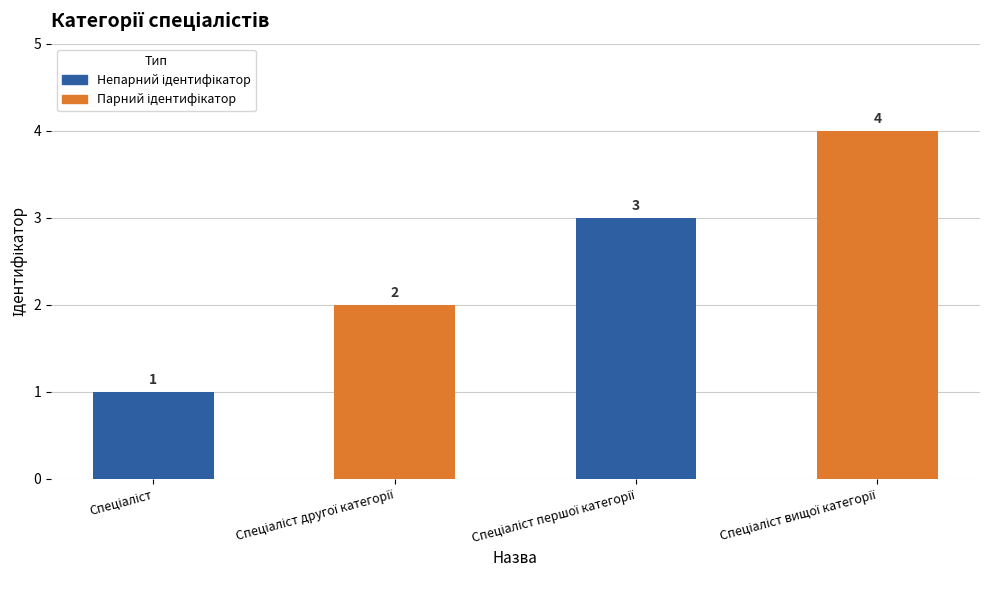

How many values are between 2 and 4?

3